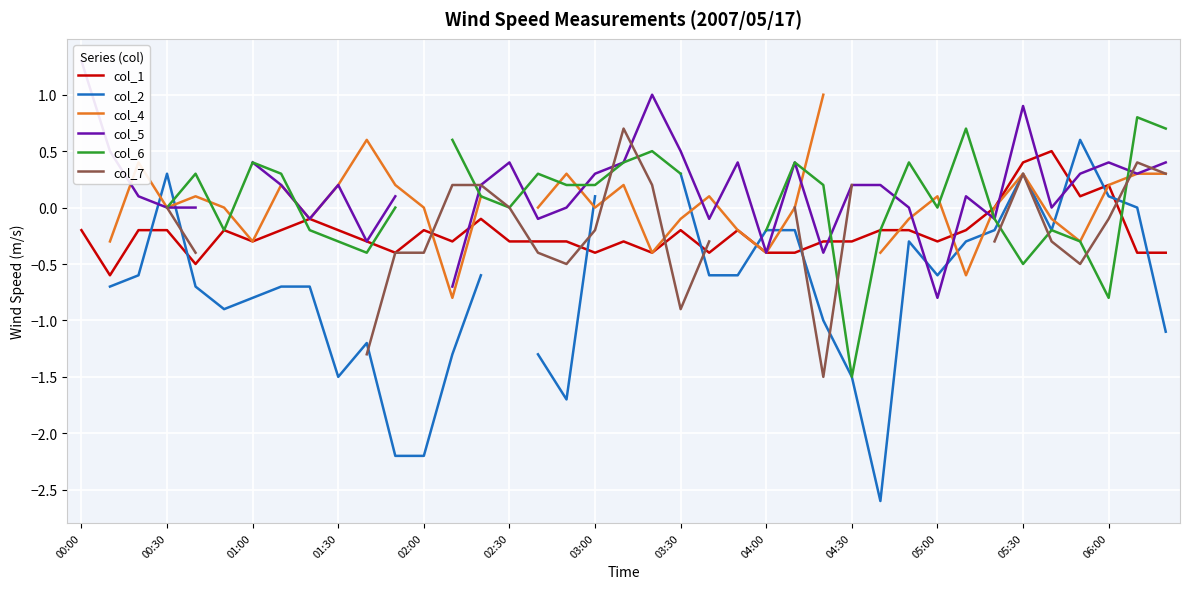

The value of col_1 at 05:30 is 0.4. True or false?

True